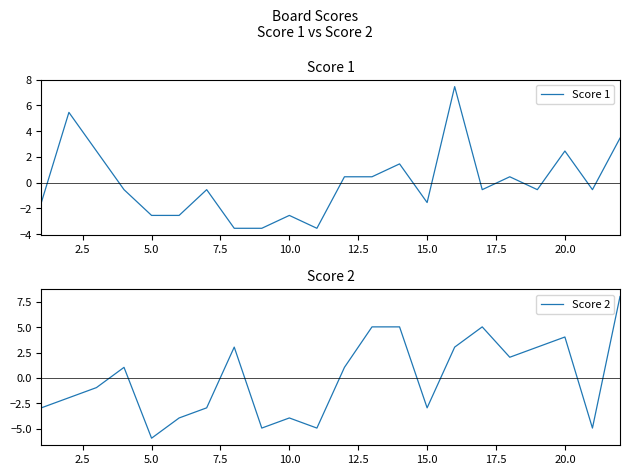

How many positive values does the Score 1 series have?

9